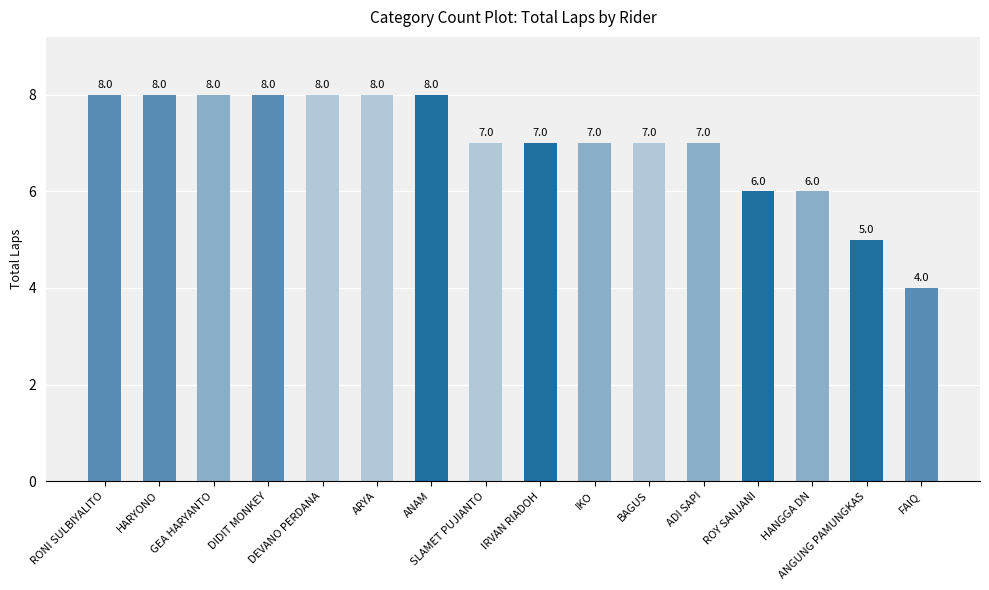

Reading left to right, extract all data points from this chart.

RONI SULBIYALITO=8	HARYONO=8	GEA HARYANTO=8	DIDIT MONKEY=8	DEVANO PERDANA=8	ARYA=8	ANAM=8	SLAMET PUJIANTO=7	IRVAN RIADOH=7	IKO=7	BAGUS=7	ADI SAPI=7	ROY SANJANI=6	HANGGA DN=6	ANGUNG PAMUNGKAS=5	FAIQ=4